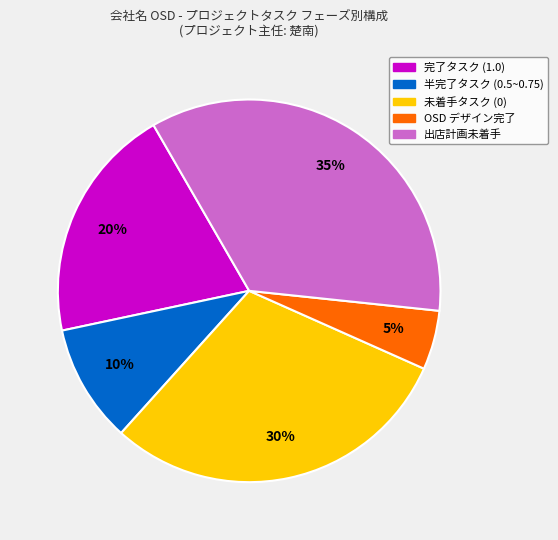

Is 完了タスク (1.0) the majority of the pie?

No